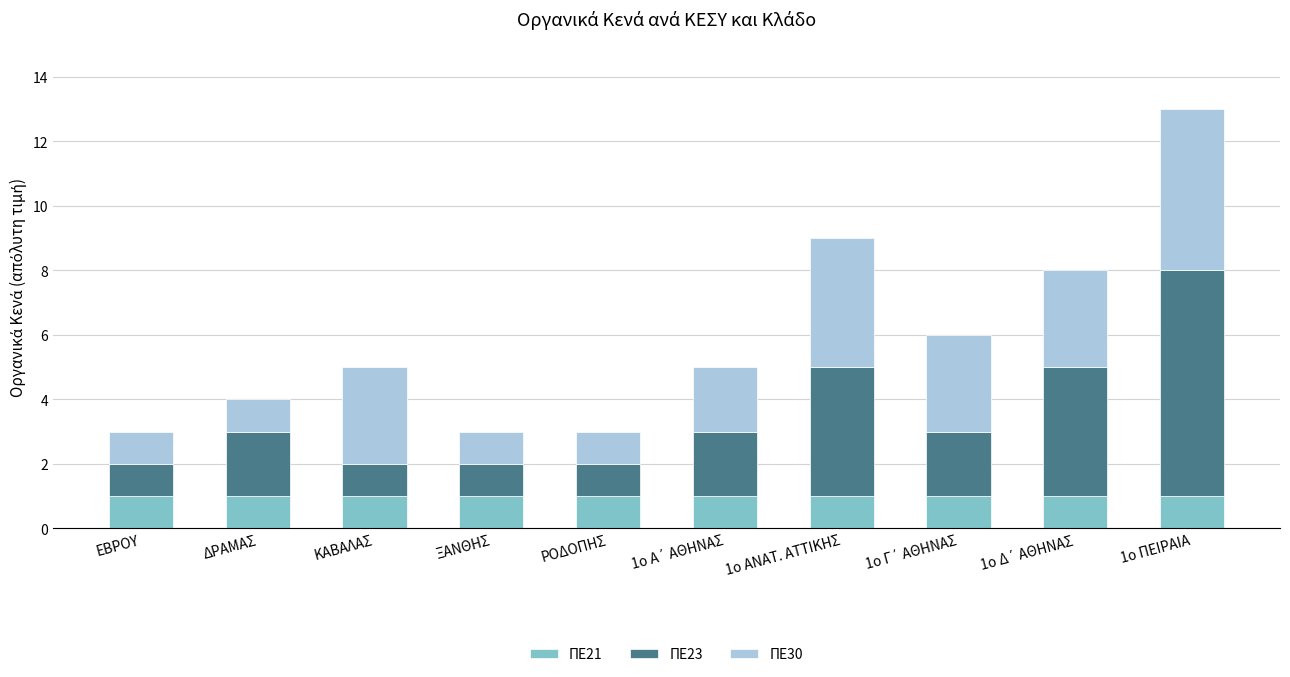

True or false: ΠΕ21 has a value of 1 at ΔΡΑΜΑΣ.

True